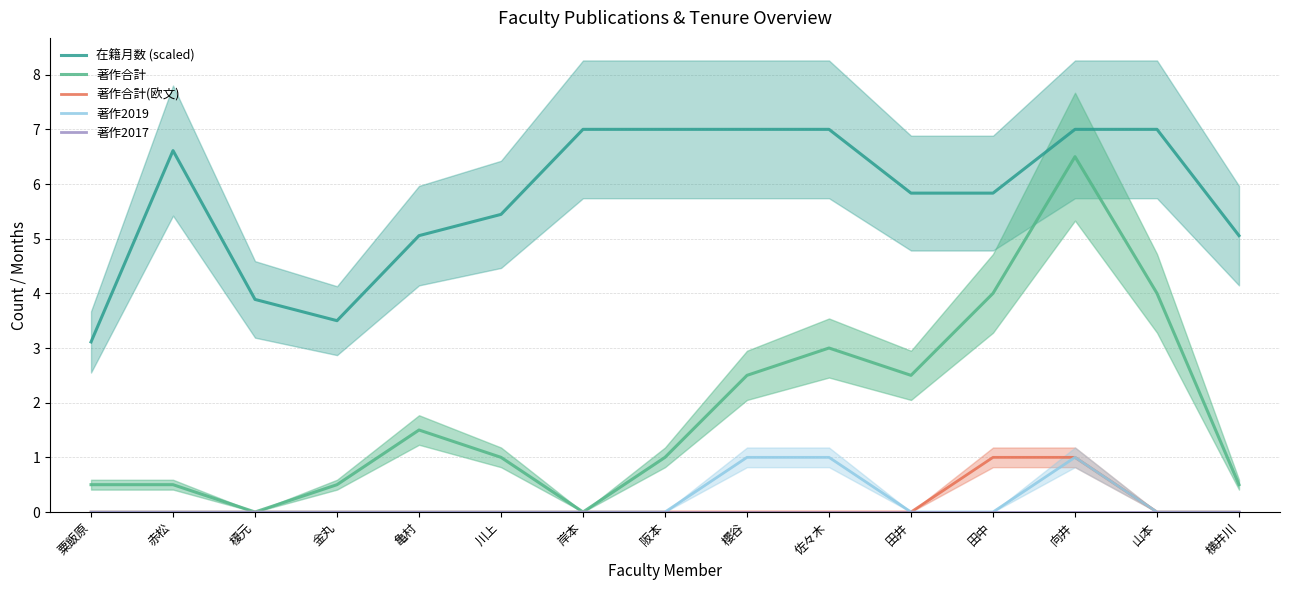

What is the minimum value for 在籍月数 (scaled)?

3.1